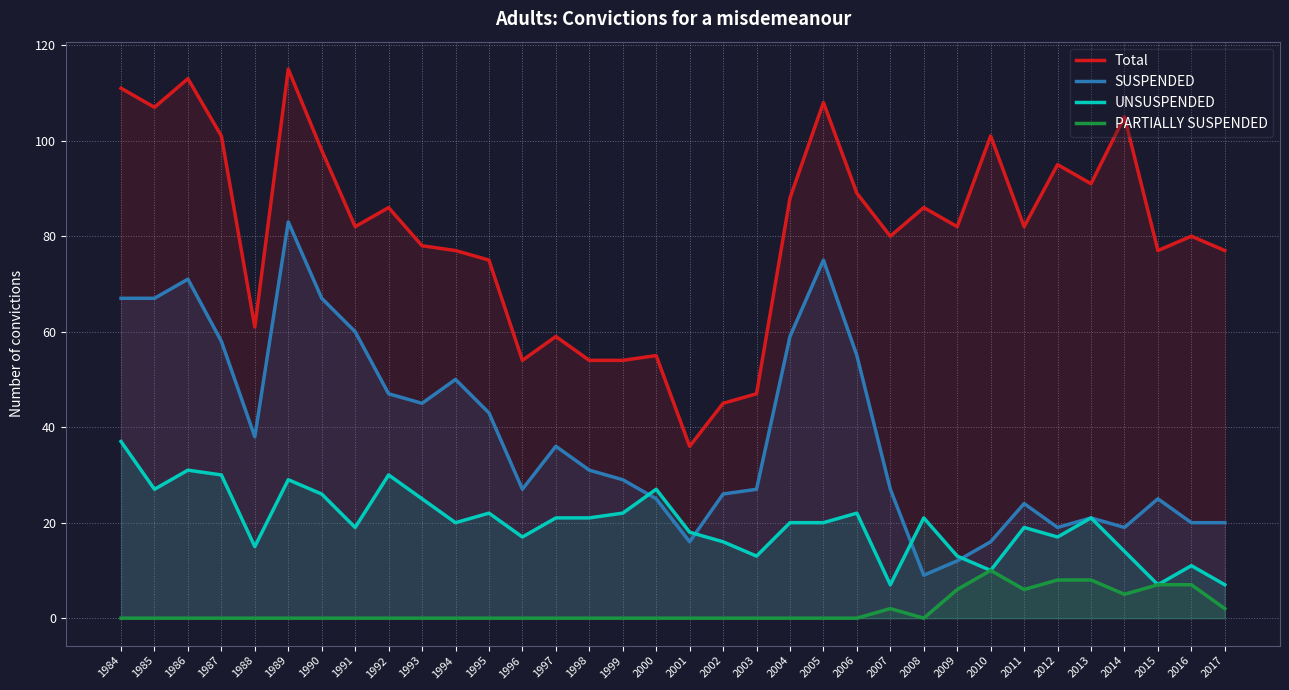

How many interior local peaks does the PARTIALLY SUSPENDED series have?

2